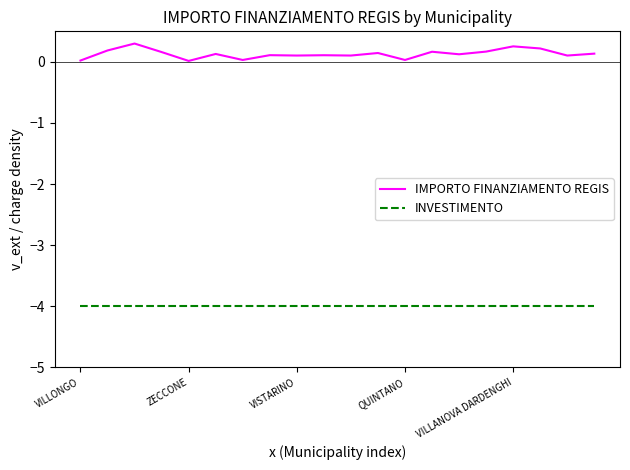

Which series has the largest range (max minus min)?

IMPORTO FINANZIAMENTO REGIS